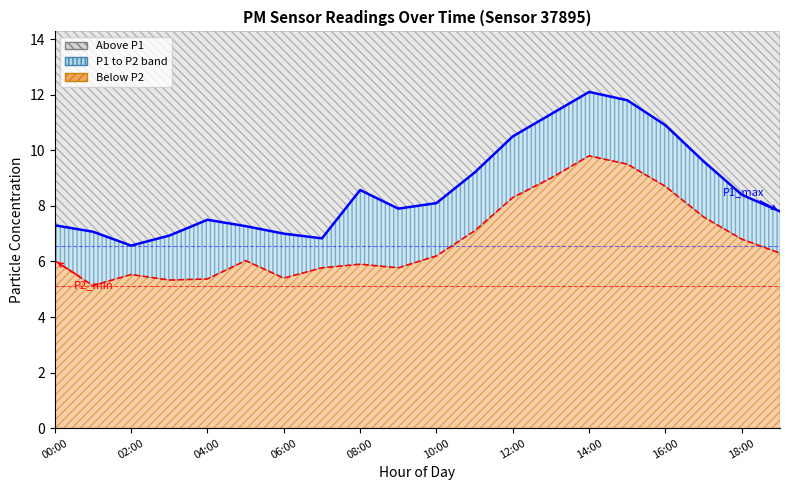

Does the chart display data point markers on the line(s)?

No